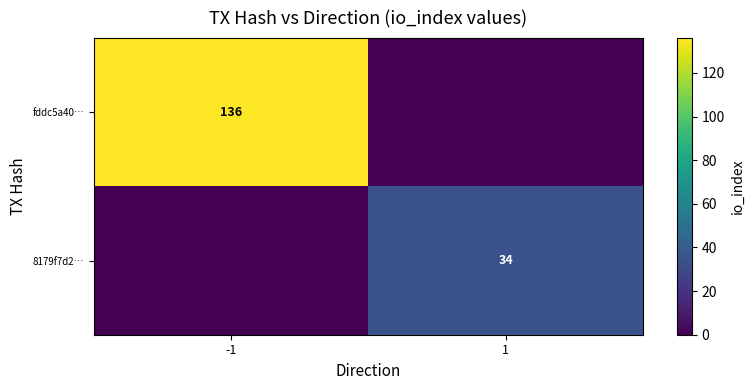

Which label corresponds to the smallest value in the chart?

1